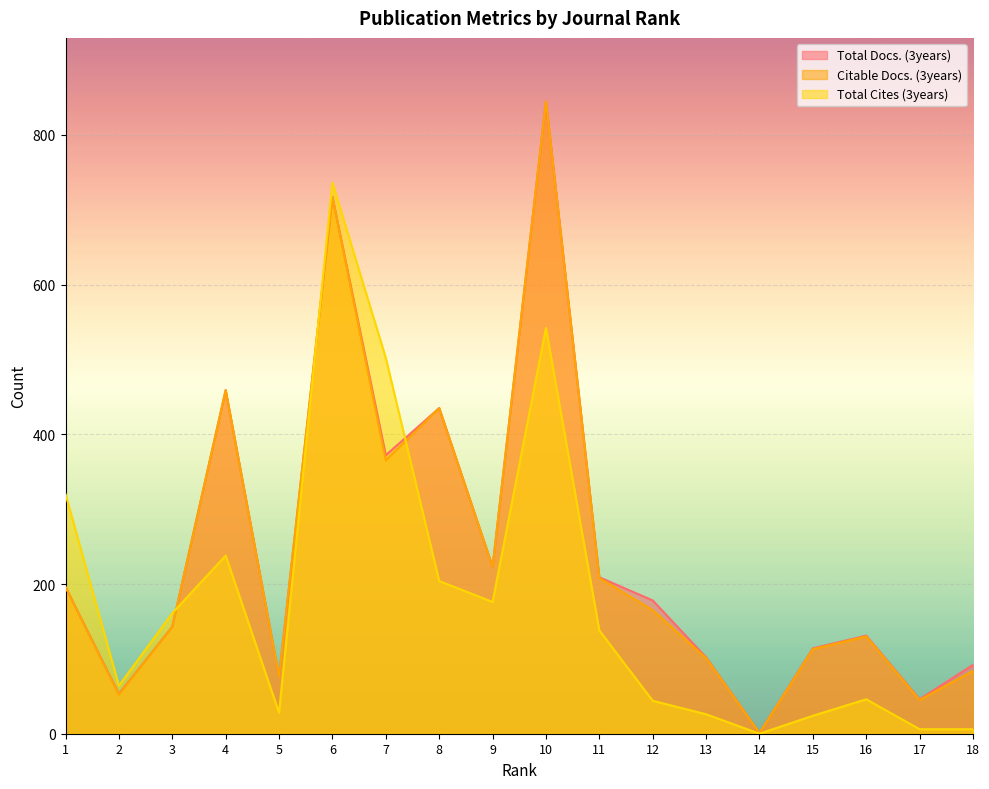

What are all the series names shown in the legend?

Total Docs. (3years), Citable Docs. (3years), Total Cites (3years)